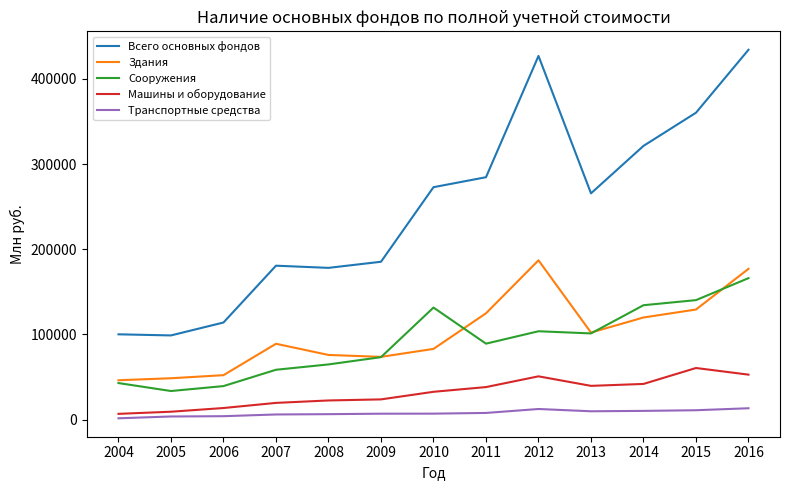

List the series in order of their peak value, lowest first.

Транспортные средства, Машины и оборудование, Сооружения, Здания, Всего основных фондов